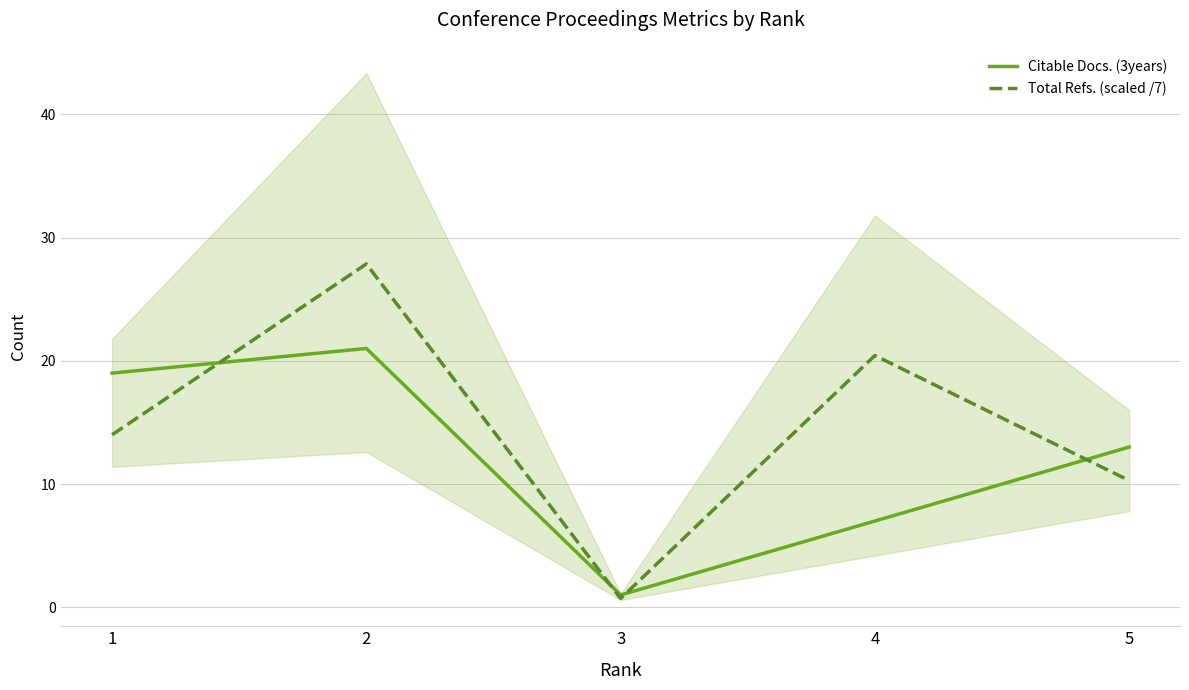

Rank the series by their maximum value, from highest to lowest.

Total Refs. (scaled /7), Citable Docs. (3years)